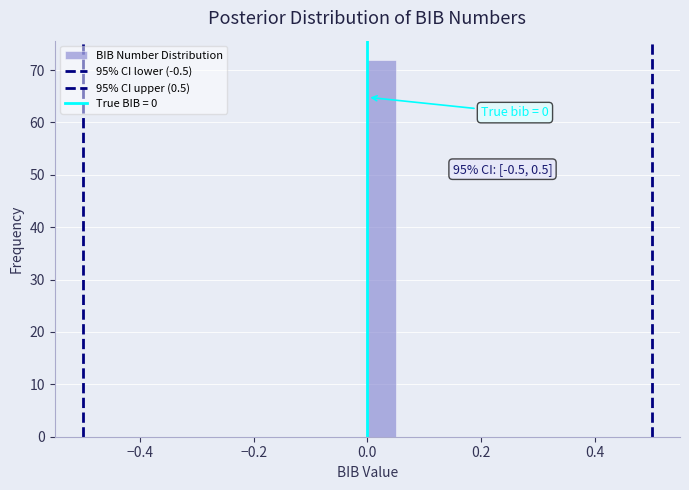

Around what value on the x-axis is the tallest bar? Give the approximate position of its centre, as read against the axis.

0.02